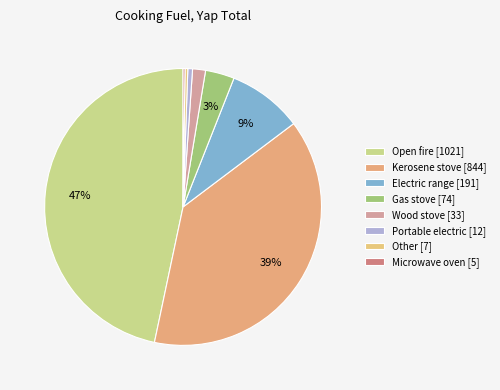

Is Electric range [191] the majority of the pie?

No